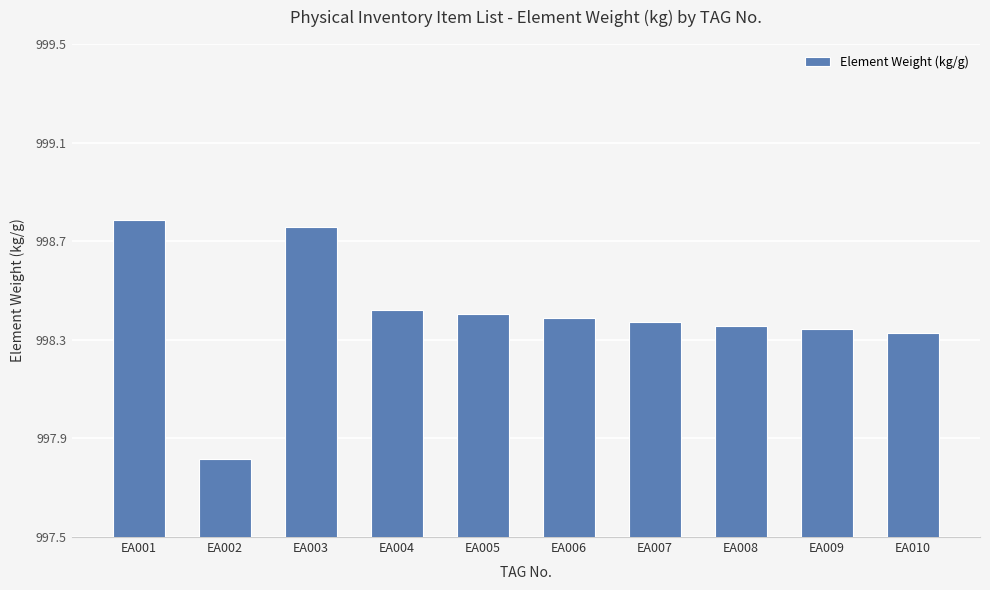

Approximately how many times larger is the value at EA003 compared to EA001?

1.0